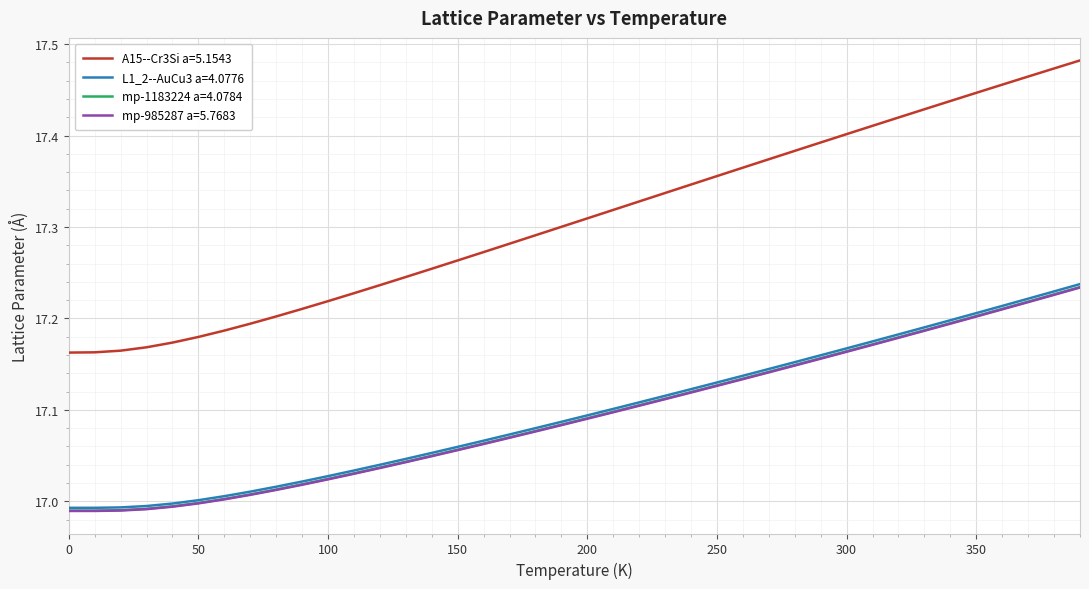

Which series has the largest total across all categories?

A15--Cr3Si a=5.1543